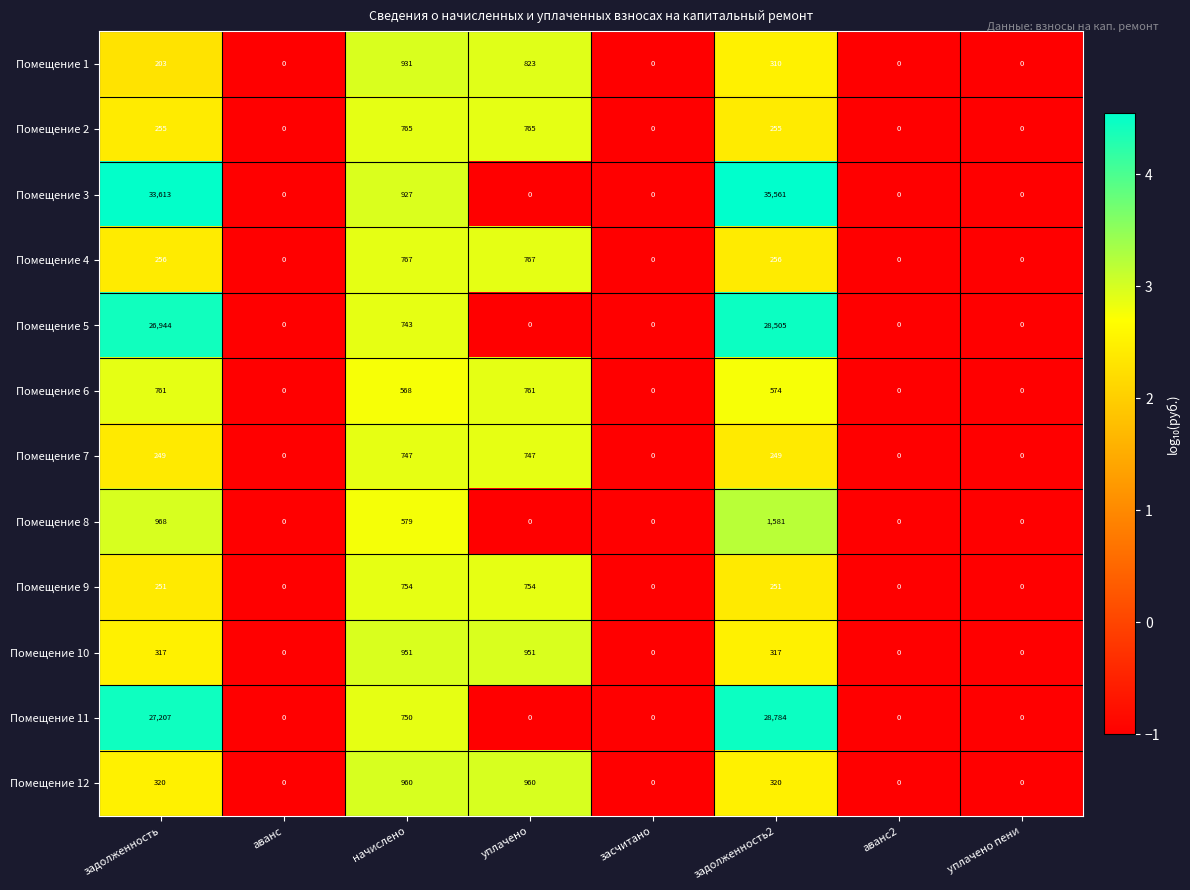

Which series has the largest range (max minus min)?

Помещение 3